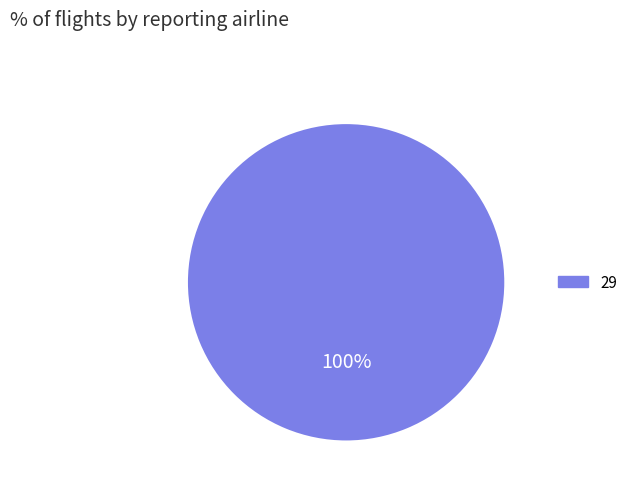

To the nearest percent, what portion does 29 represent?

100%